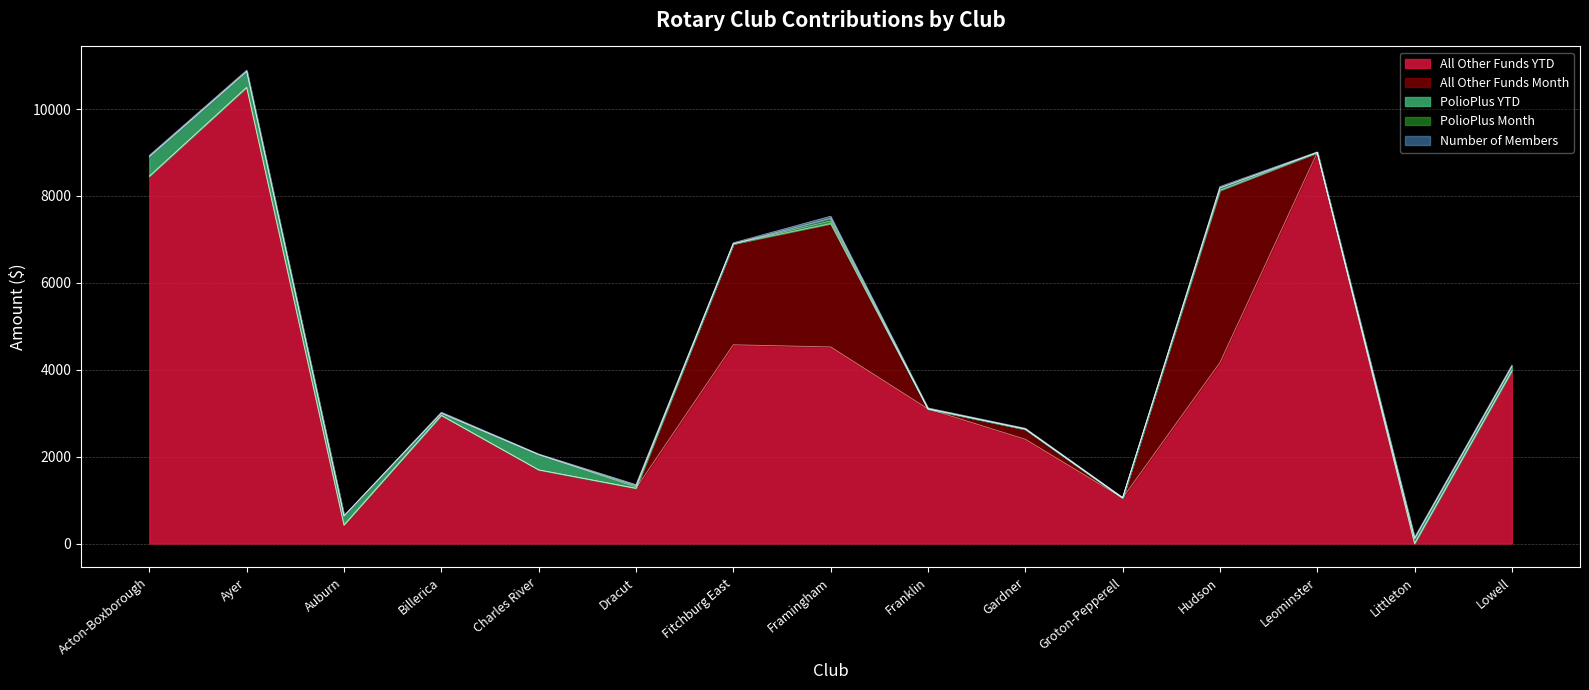

What are all the series names shown in the legend?

All Other Funds YTD, All Other Funds Month, PolioPlus YTD, PolioPlus Month, Number of Members